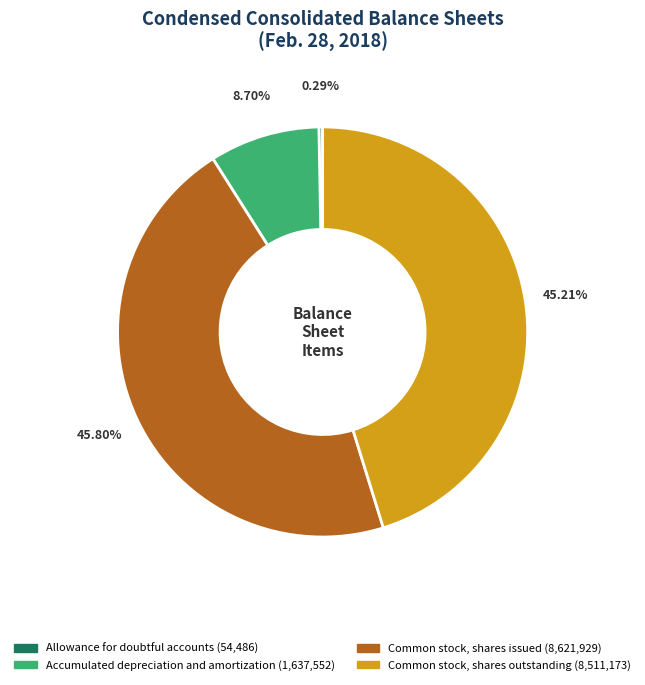

To the nearest percent, what is the difference between the Allowance for doubtful accounts and Accumulated depreciation and amortization slice percentages?

8%